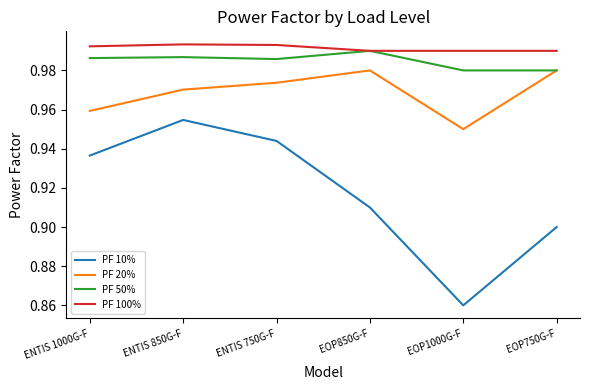

At ENTIS 850G-F, list the series in order from largest to smallest.

PF 100%, PF 50%, PF 20%, PF 10%